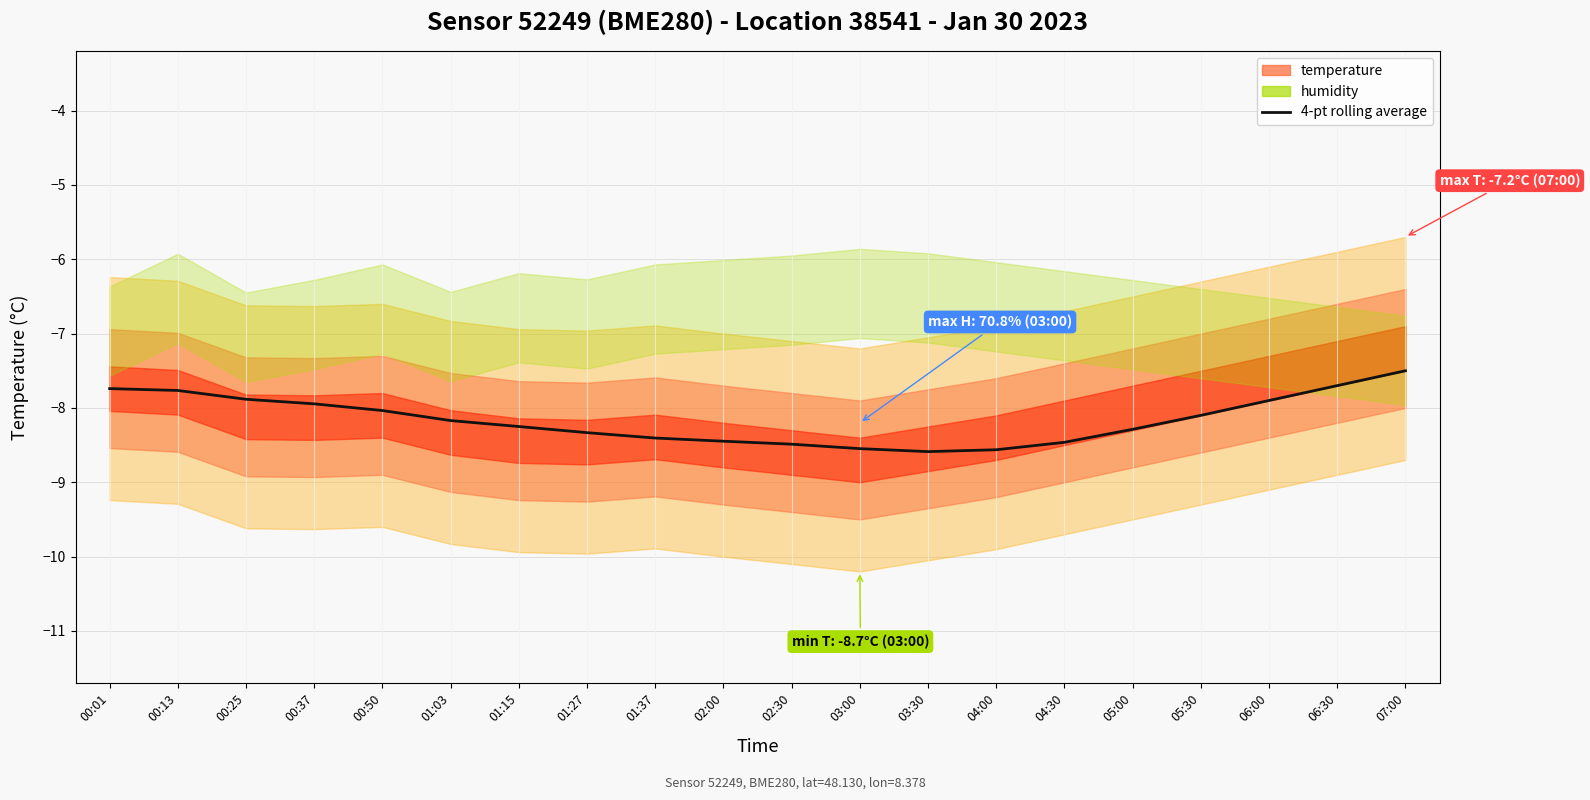

The chart shows a value of -8.0 at 00:50. True or false?

True